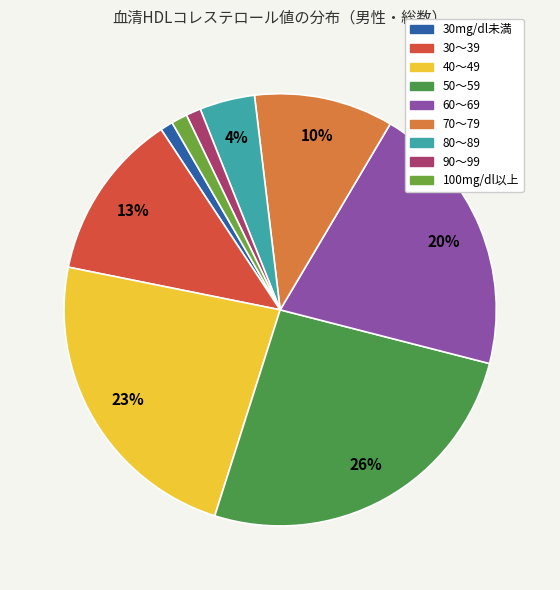

Which category has the biggest portion of the pie?

50～59